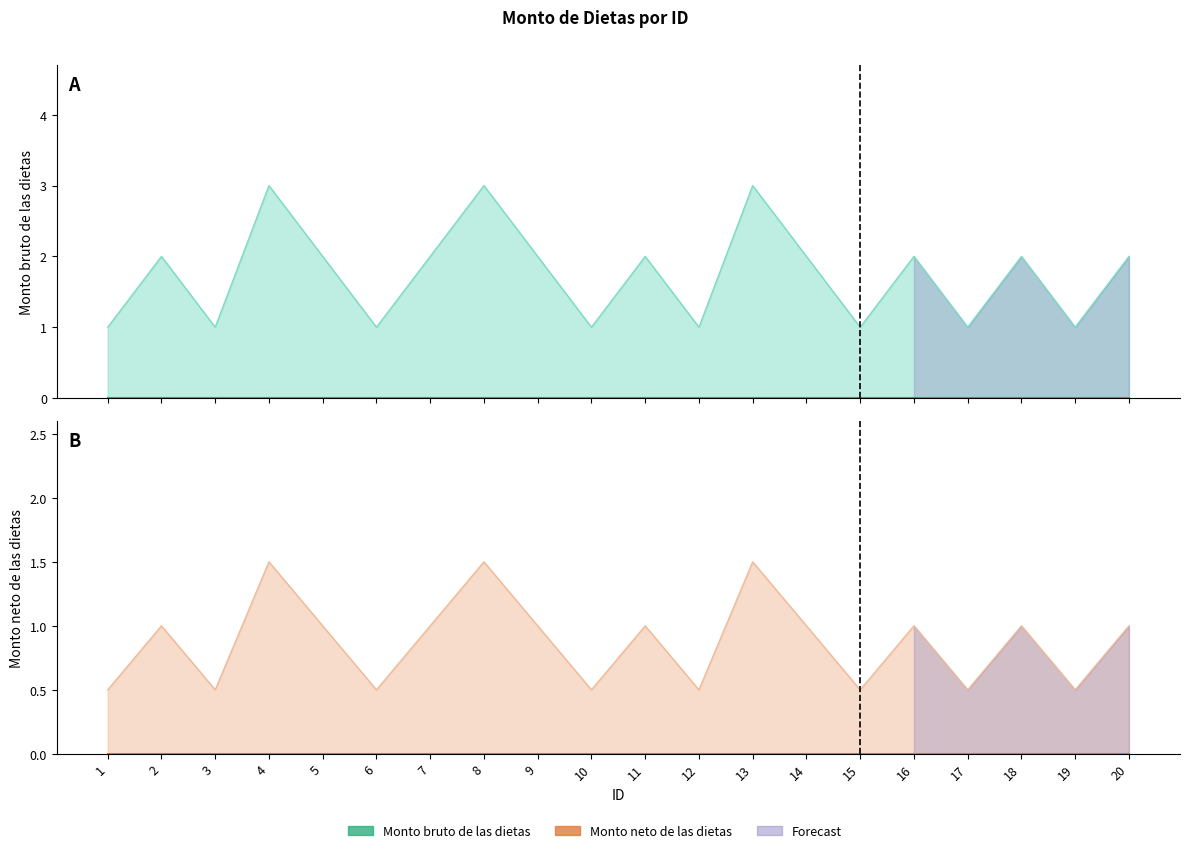

Count the number of data series in this chart.

2